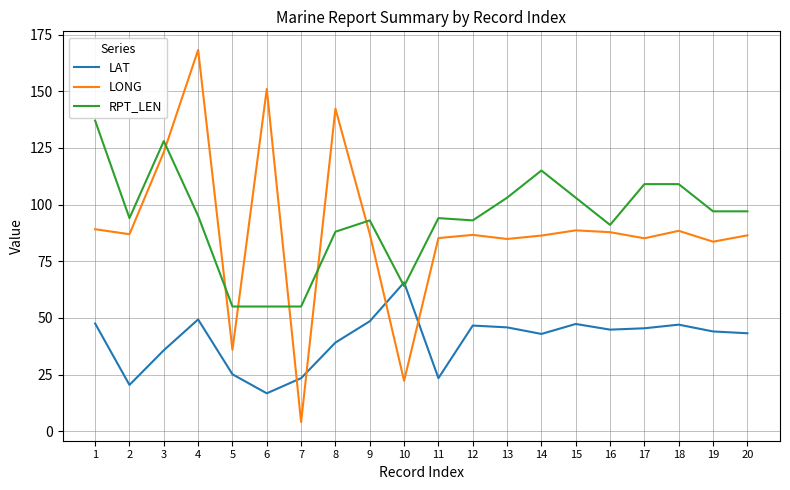

What is the sum of the RPT_LEN values at 7 and 17?

164.0